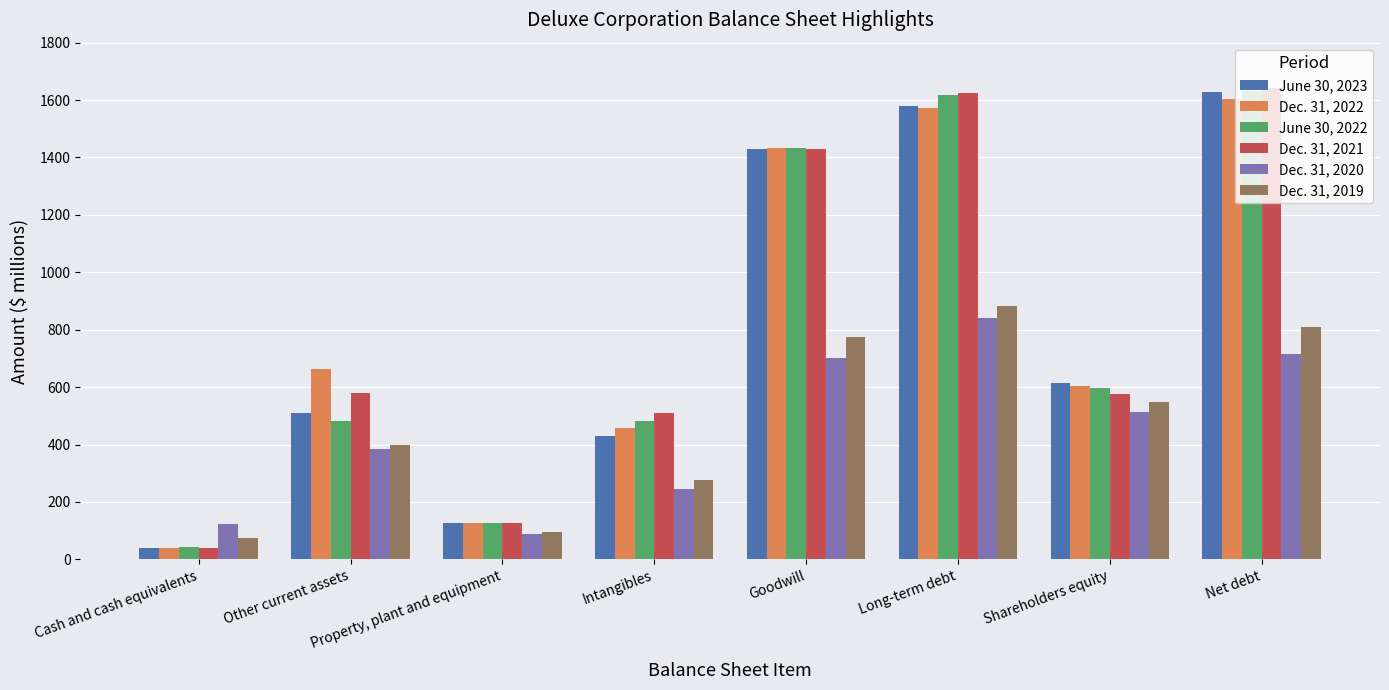

How many bars are there in total?

48